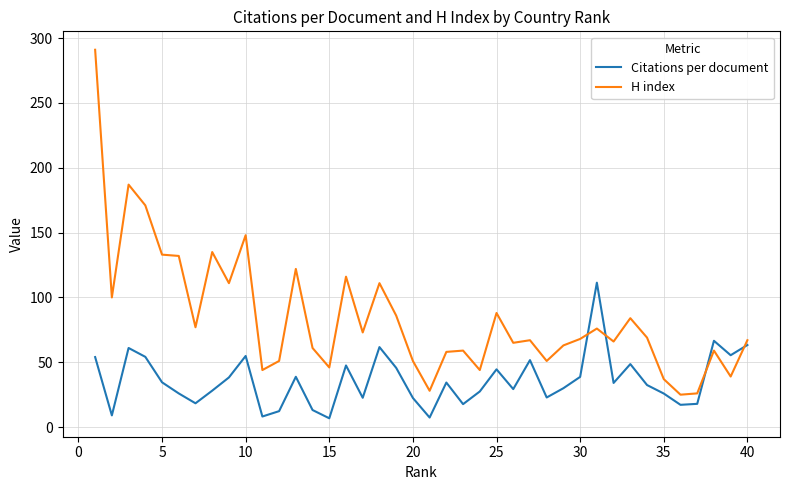

What is the maximum value shown in the chart?

291.0